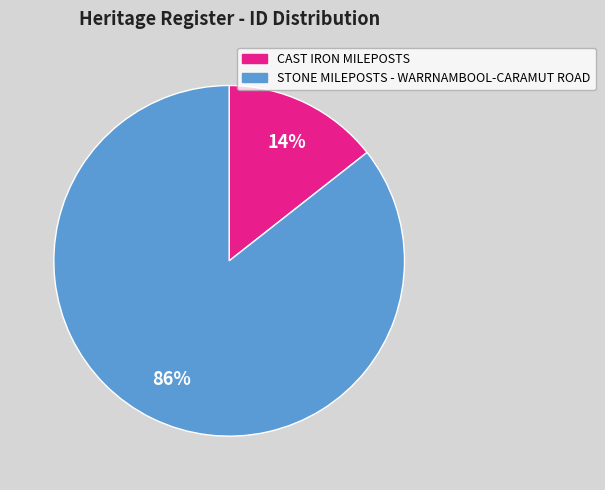

Do STONE MILEPOSTS - WARRNAMBOOL-CARAMUT ROAD and CAST IRON MILEPOSTS together represent more than half of the pie?

Yes